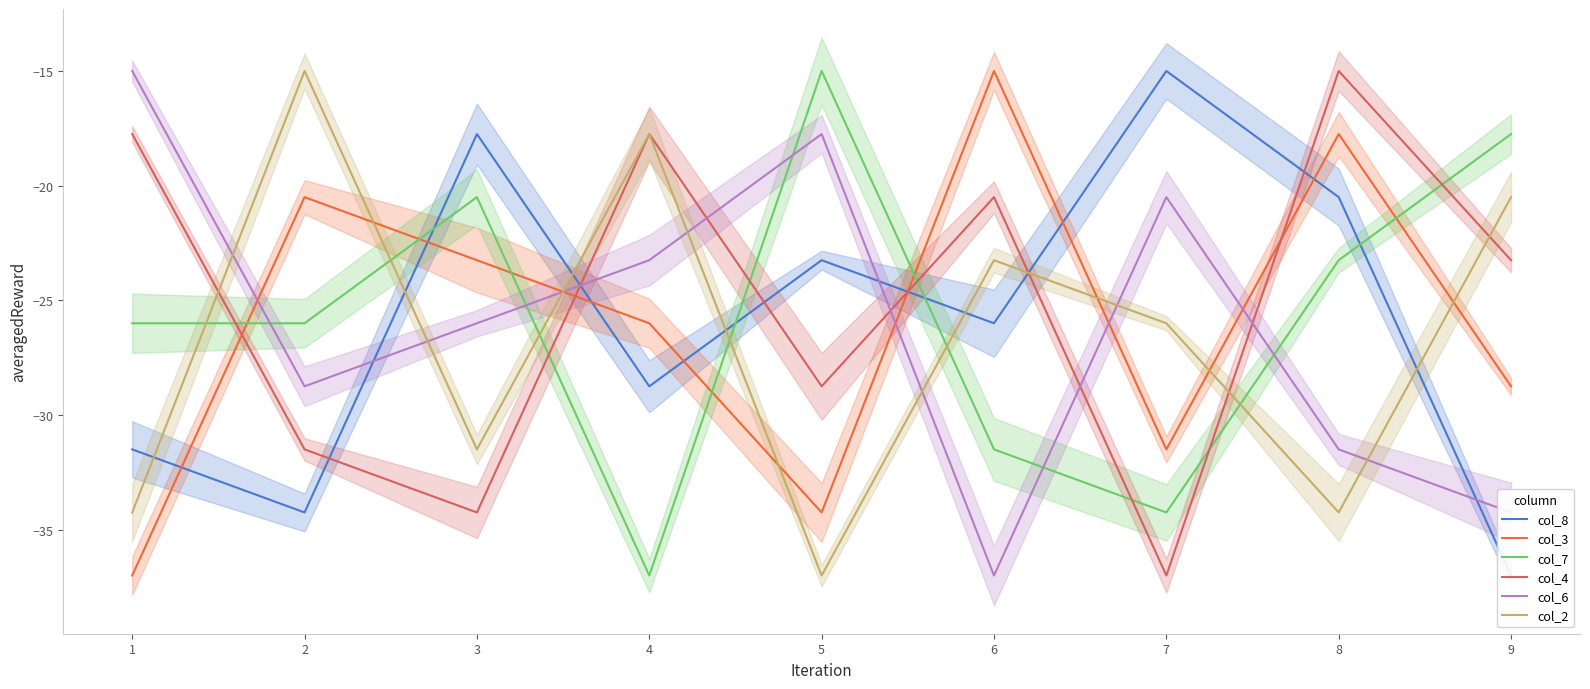

At which label does col_3 first exceed -25?

2